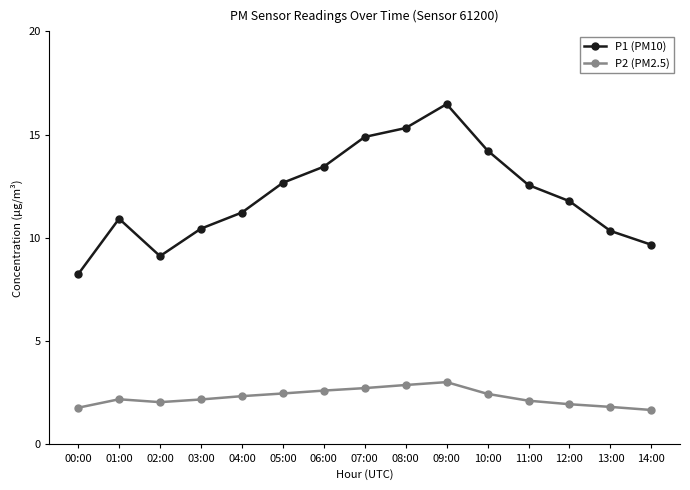

At which label does P2 (PM2.5) first exceed 2?

01:00